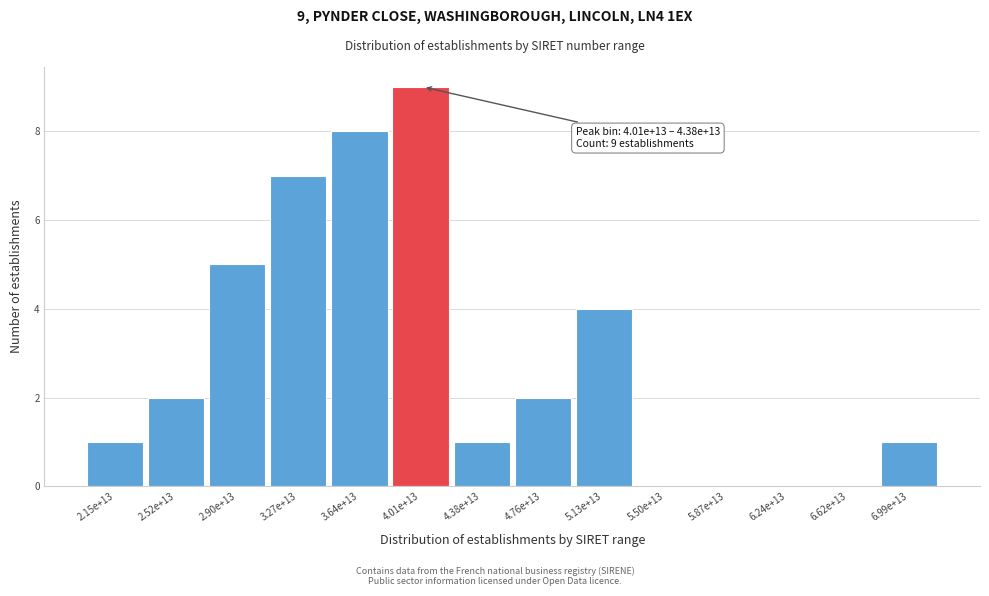

Reading left to right, extract all data points from this chart.

2.15e+13=1	2.52e+13=2	2.90e+13=5	3.27e+13=7	3.64e+13=8	4.01e+13=9	4.38e+13=1	4.76e+13=2	5.13e+13=4	5.50e+13=0	5.87e+13=0	6.24e+13=0	6.62e+13=0	6.99e+13=1